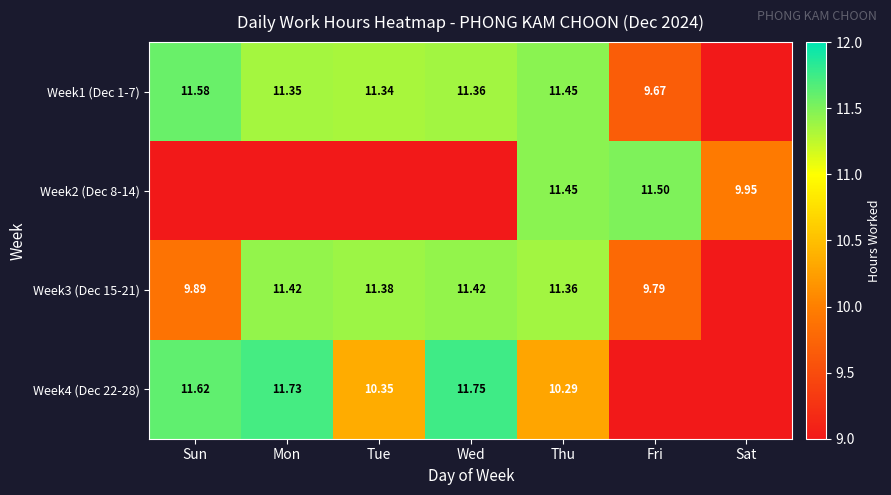

Is it true that Week3 (Dec 15-21) equals 11.4 at Thu?

True